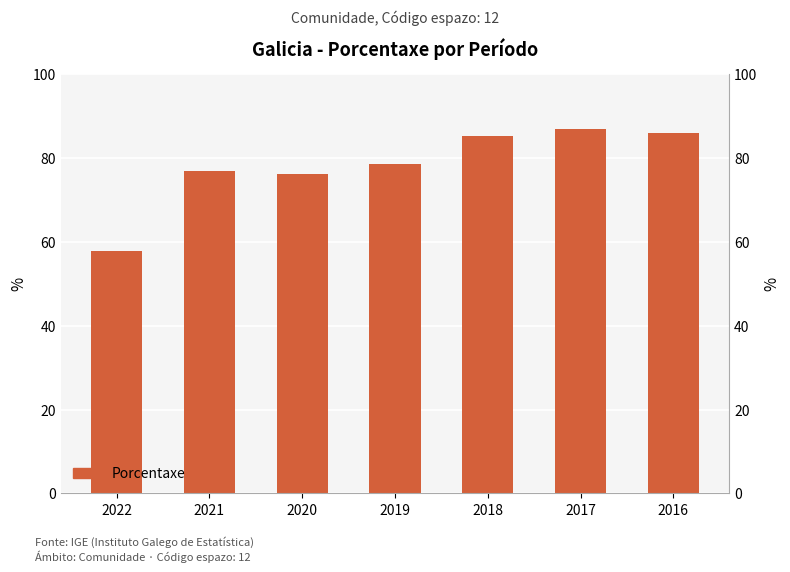

Approximately how many times larger is the value at 2022 compared to 2017?

0.7